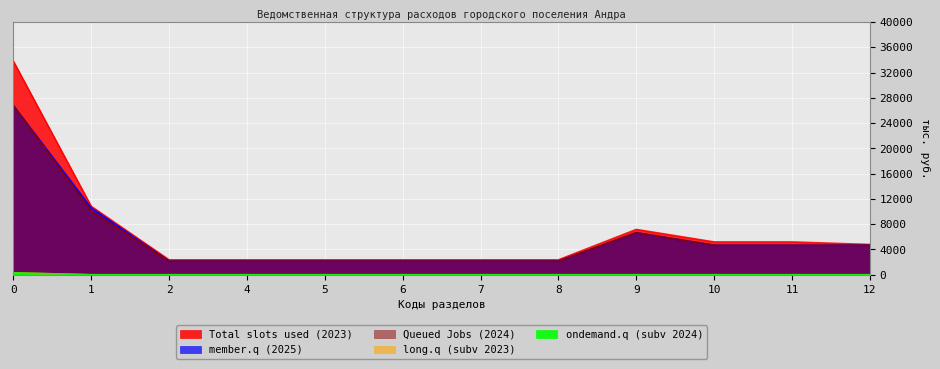

Is it true that ondemand.q (subv 2024) equals 0.0 at 10?

True